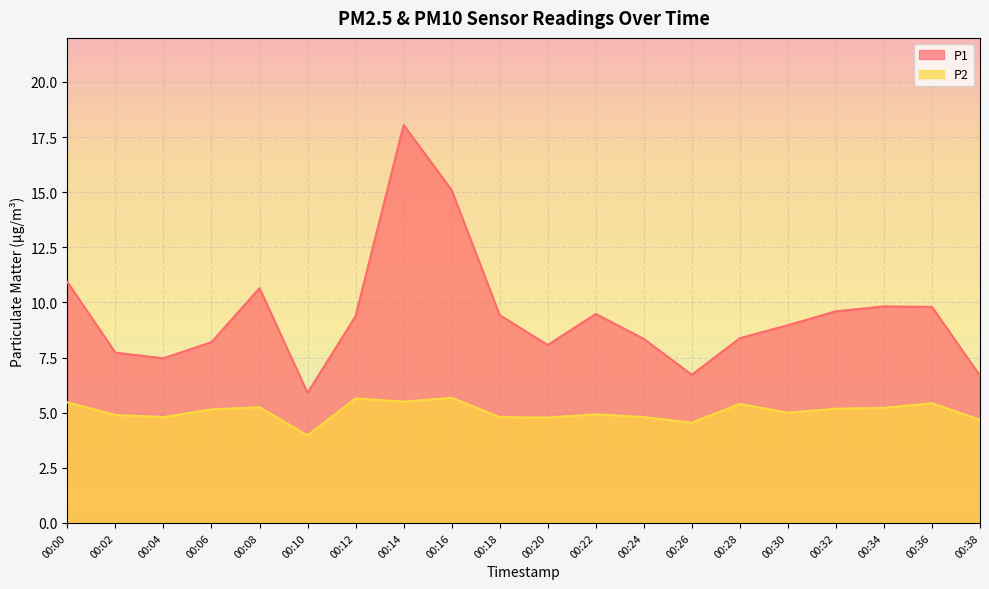

True or false: P1 and P2 intersect in this chart.

False